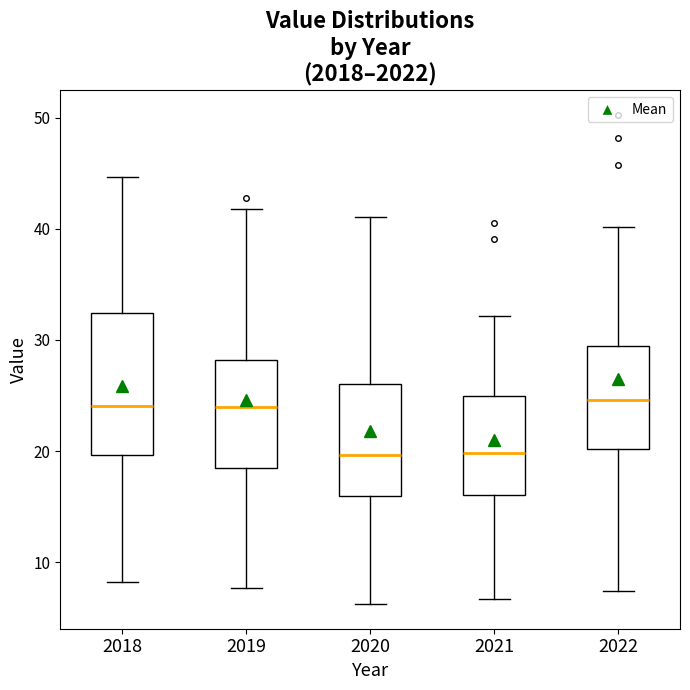

Reading left to right, read every box against the y-axis: the position of its median line, the range the box covers, and the ends of its whiskers. The values are not printed on the chart, so give them approximately, as read against the axis.

2018: median 24, box 20 to 32, whiskers 8 to 45
2019: median 24, box 19 to 28, whiskers 8 to 42
2020: median 20, box 16 to 26, whiskers 6 to 41
2021: median 20, box 16 to 25, whiskers 7 to 32
2022: median 25, box 20 to 29, whiskers 7 to 40